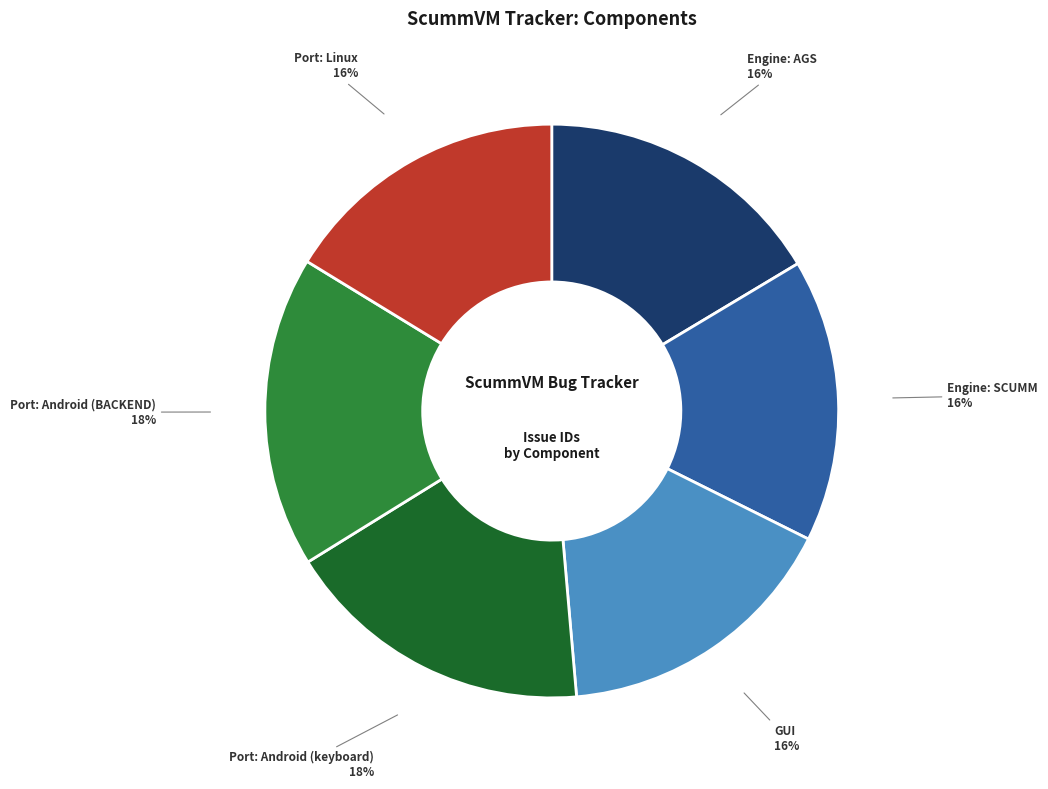

Is there any slice that represents more than half of the pie?

No